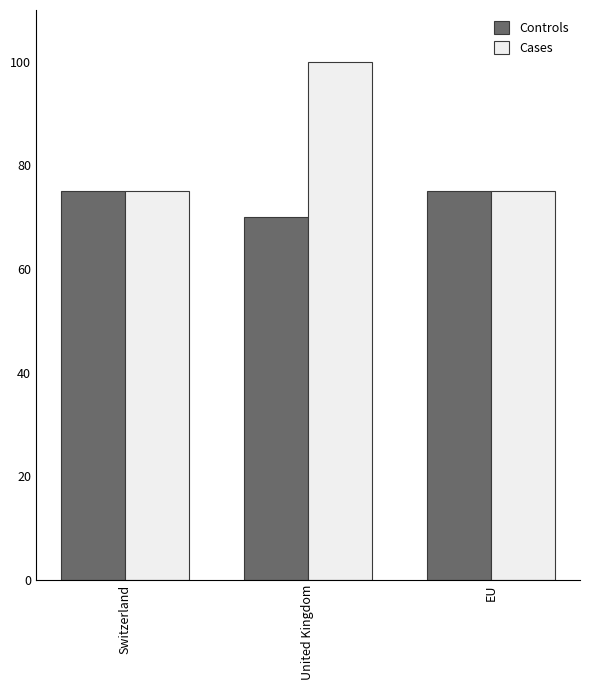

Rank the series by their maximum value, from highest to lowest.

Cases, Controls